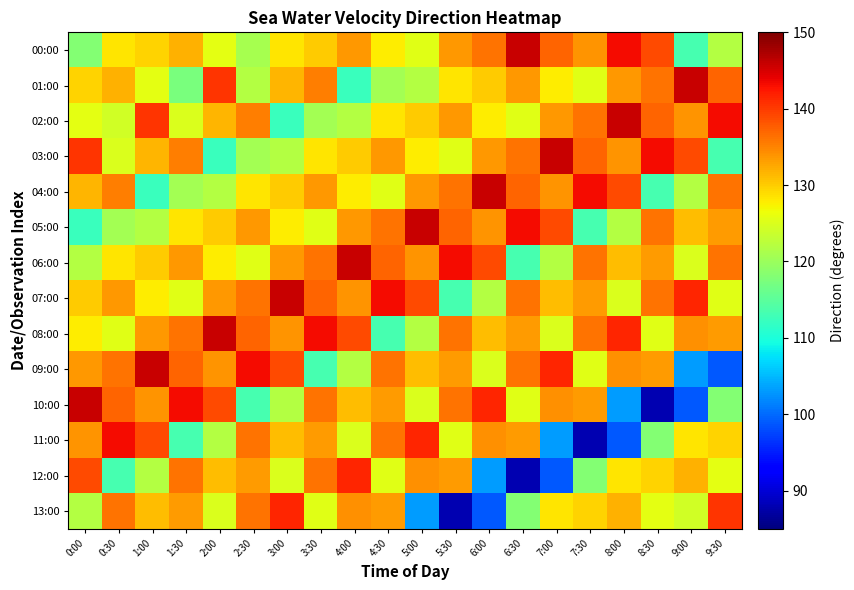

At which category does the chart reach its peak across all series?

6:30